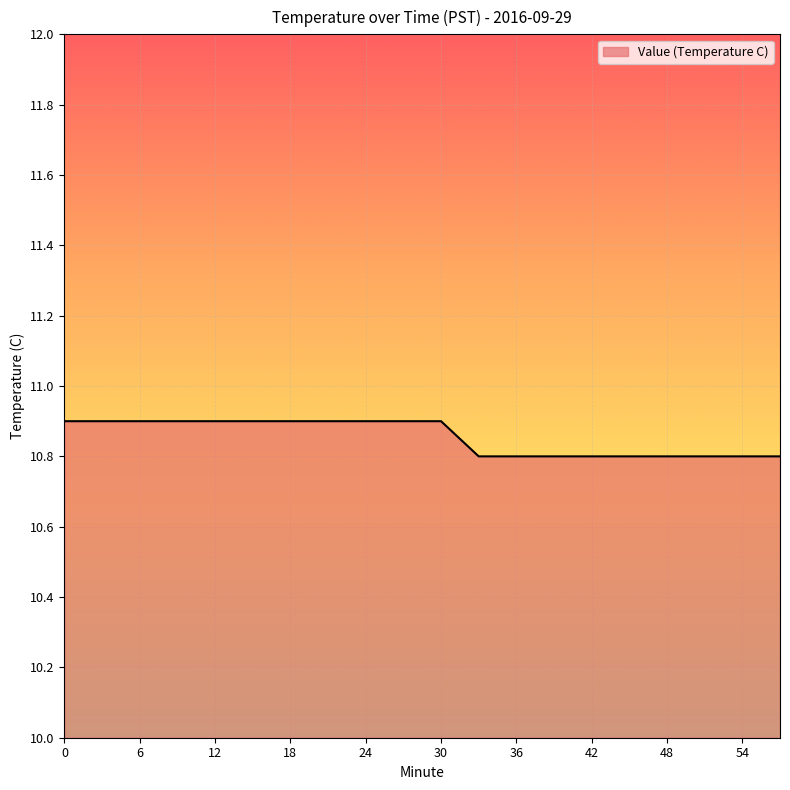

Does the chart have visible grid lines?

Yes